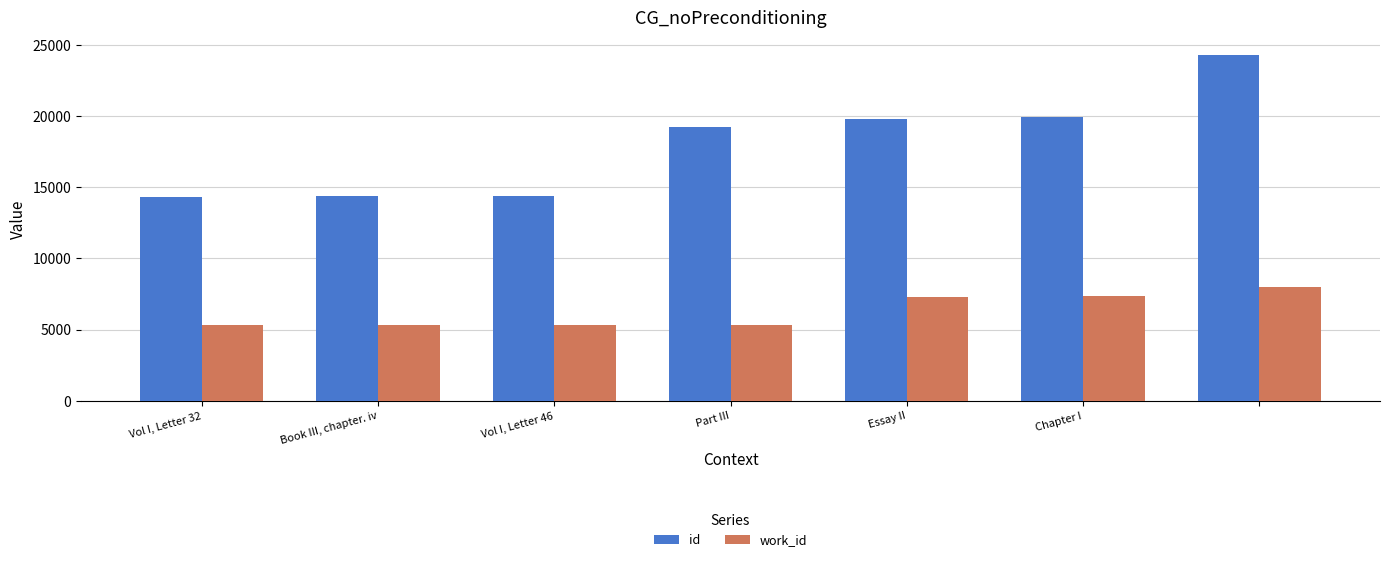

At how many categories does at least one series exceed 17203?

4